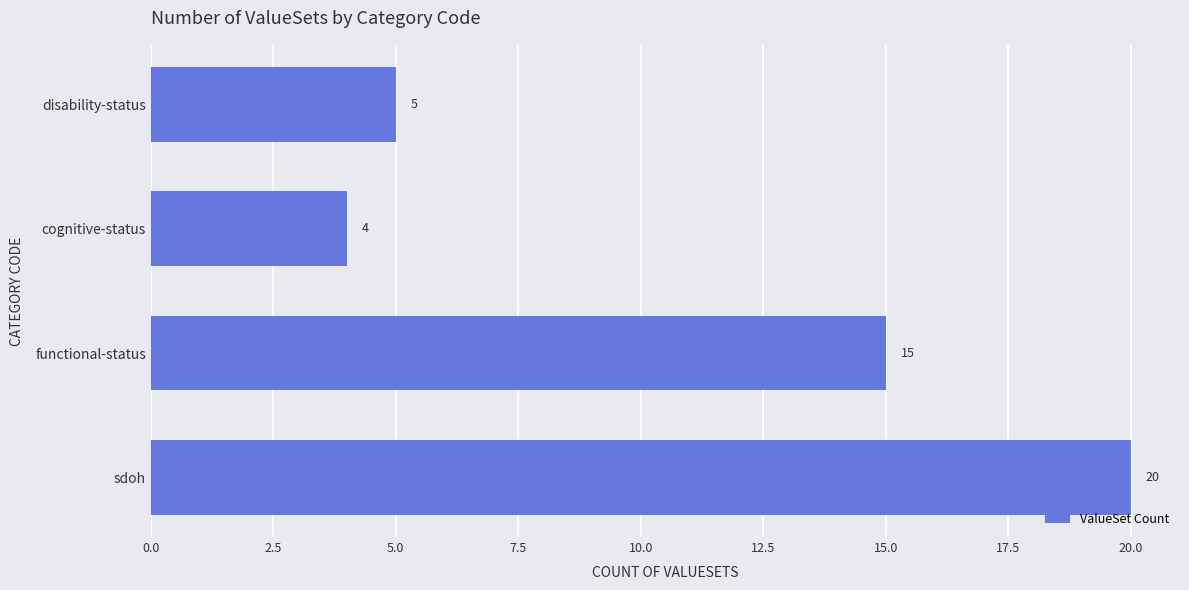

Reading bottom to top, list all the values displayed in this chart.

sdoh=20	functional-status=15	cognitive-status=4	disability-status=5